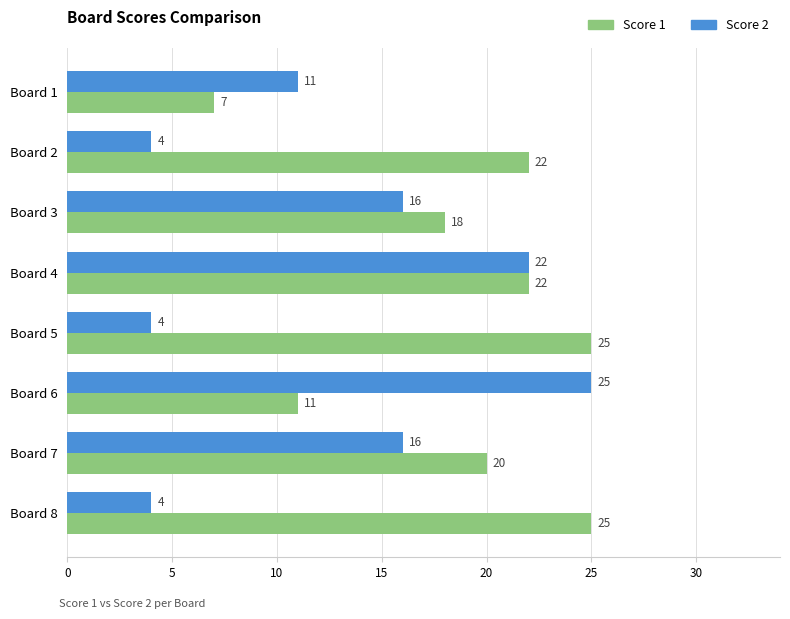

What is the difference between the maximum and minimum values in the Score 2 series?

21